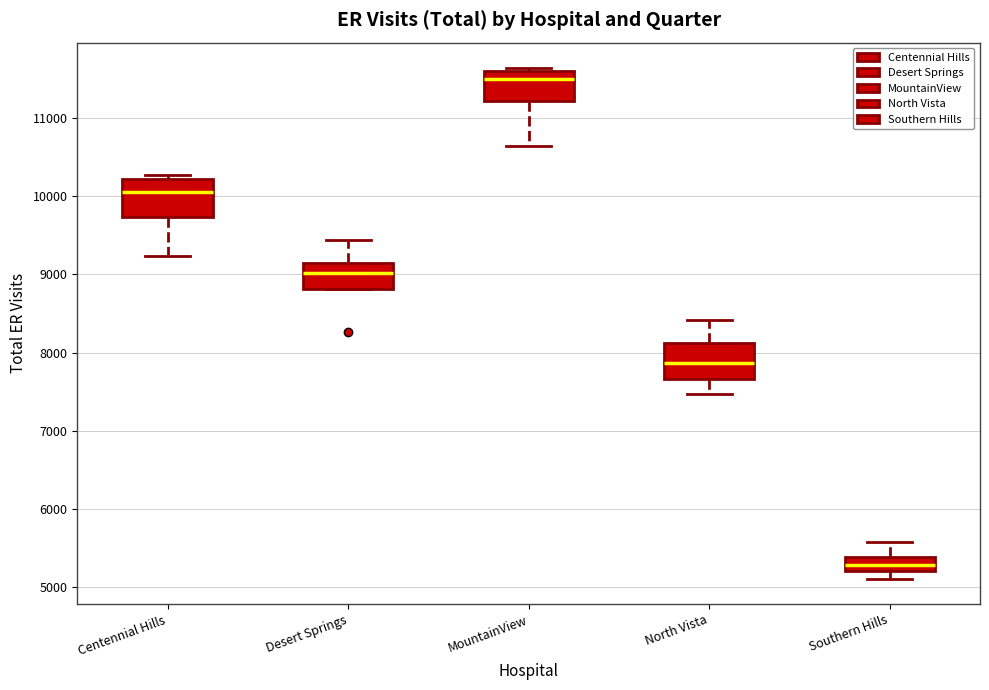

Which box's median line is the highest?

MountainView